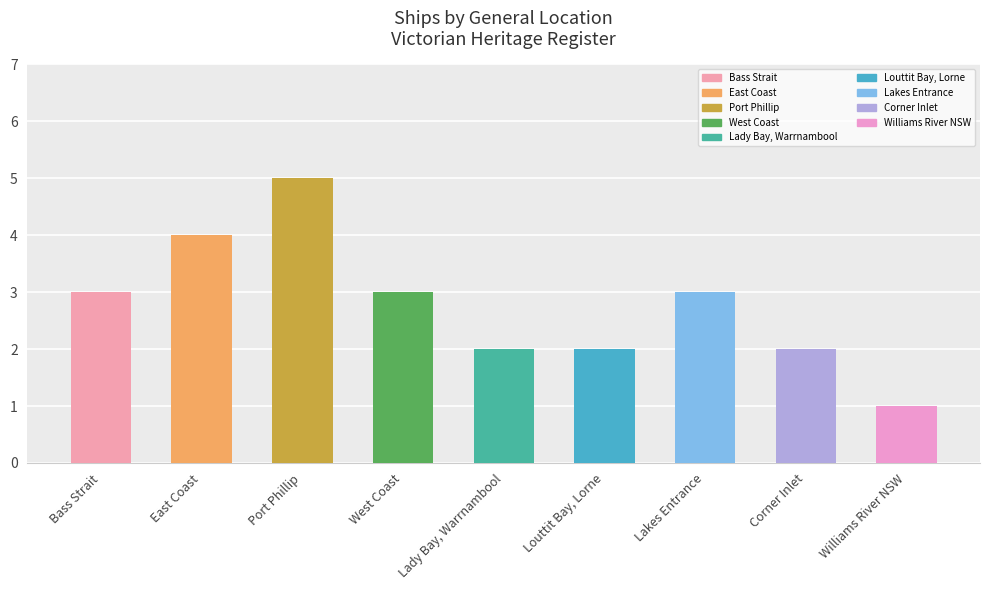

How many distinct data groups are displayed?

1